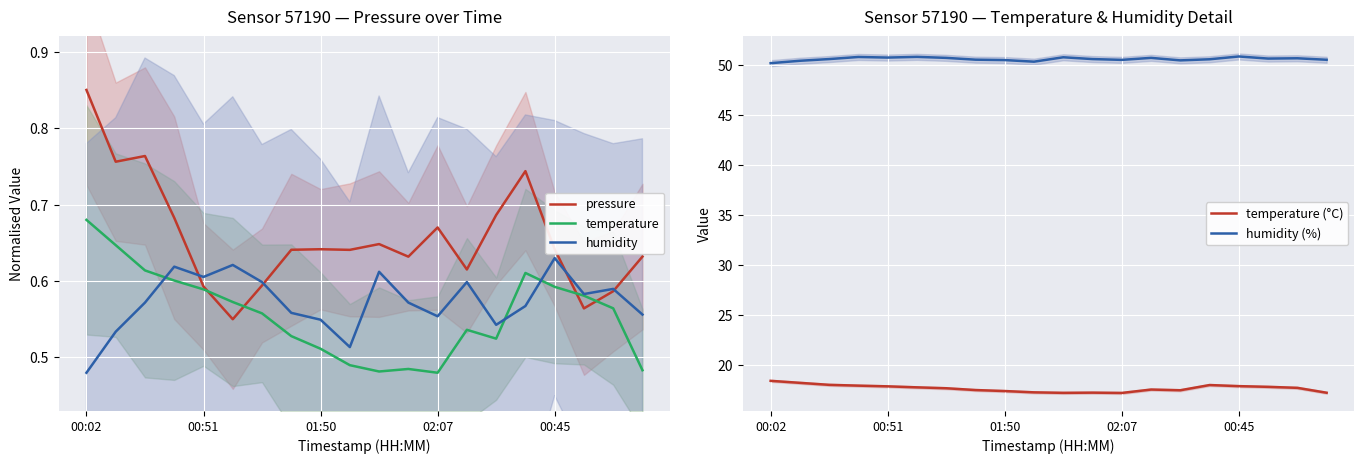

What value does the temperature series have at 14?

0.5